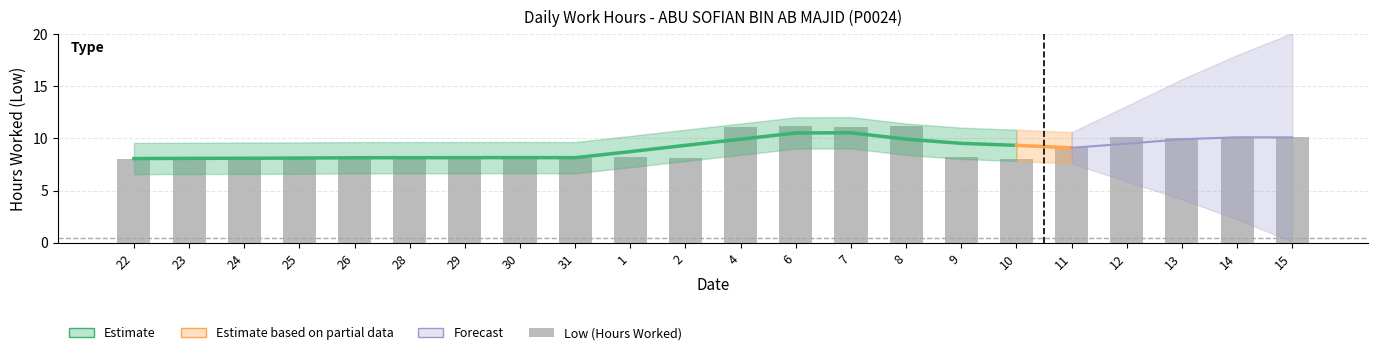

Reading right to left, extract all data points from this chart.

10.1	10.2	10.0	10.1	9.2	8.0	8.2	11.2	11.1	11.2	11.1	8.1	8.2	8.2	8.2	8.2	8.2	8.1	8.2	8.1	8.0	8.1